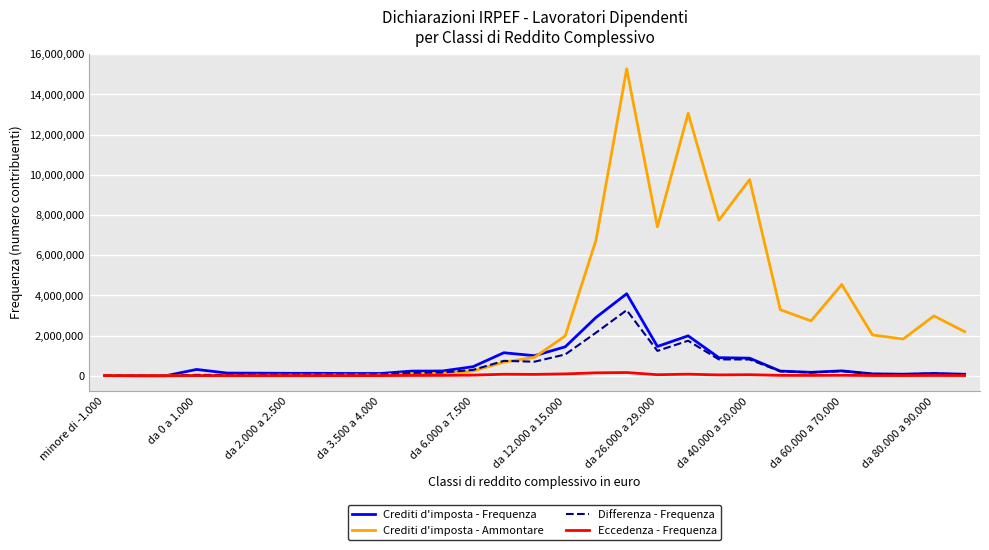

How many lines are shown in the chart?

4